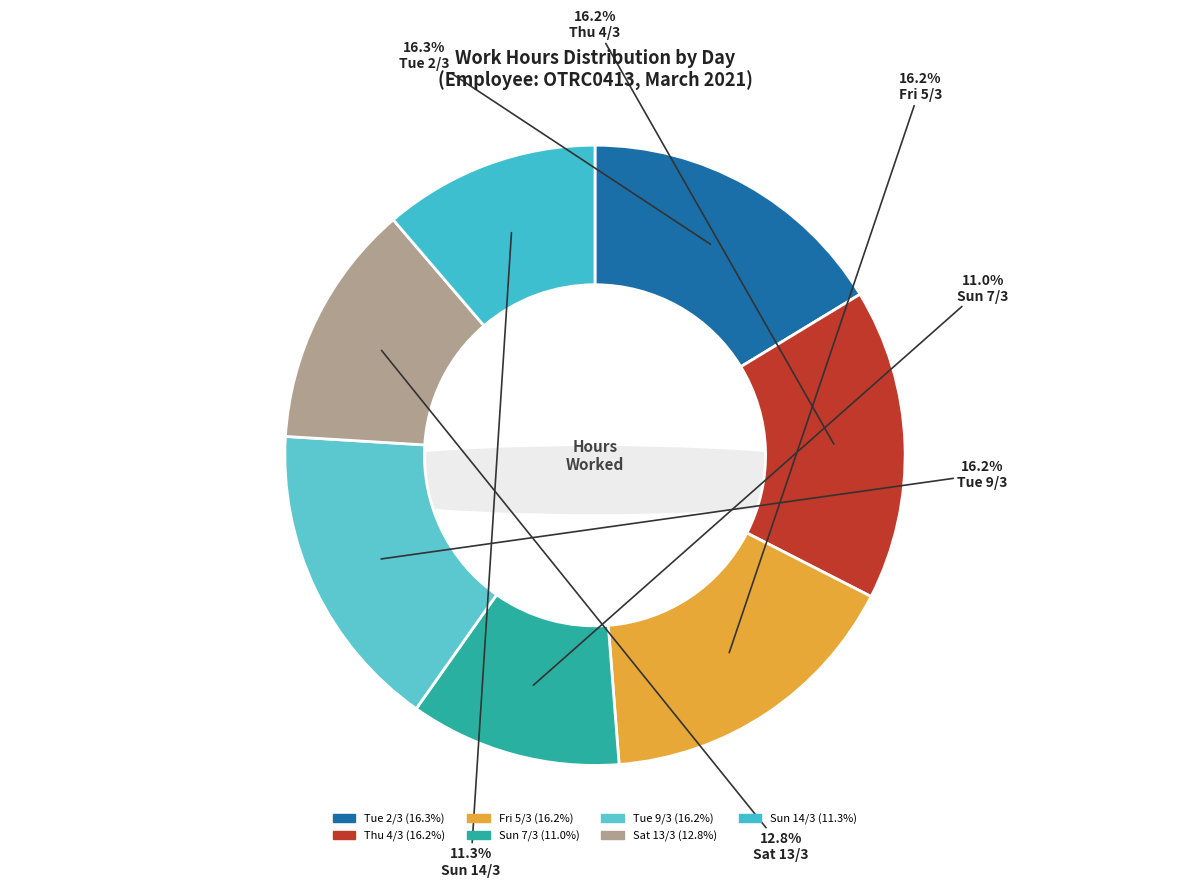

To the nearest percent, what is the difference between the largest and smallest slice percentages?

5%